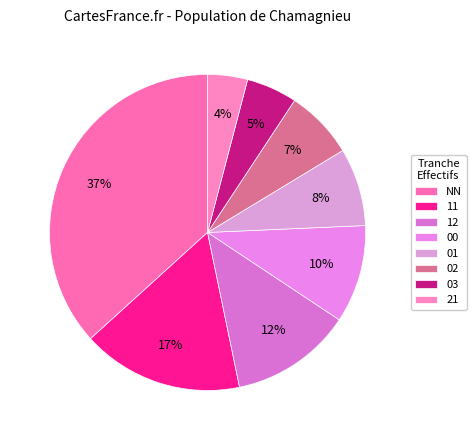

How many slices are in this pie chart?

8